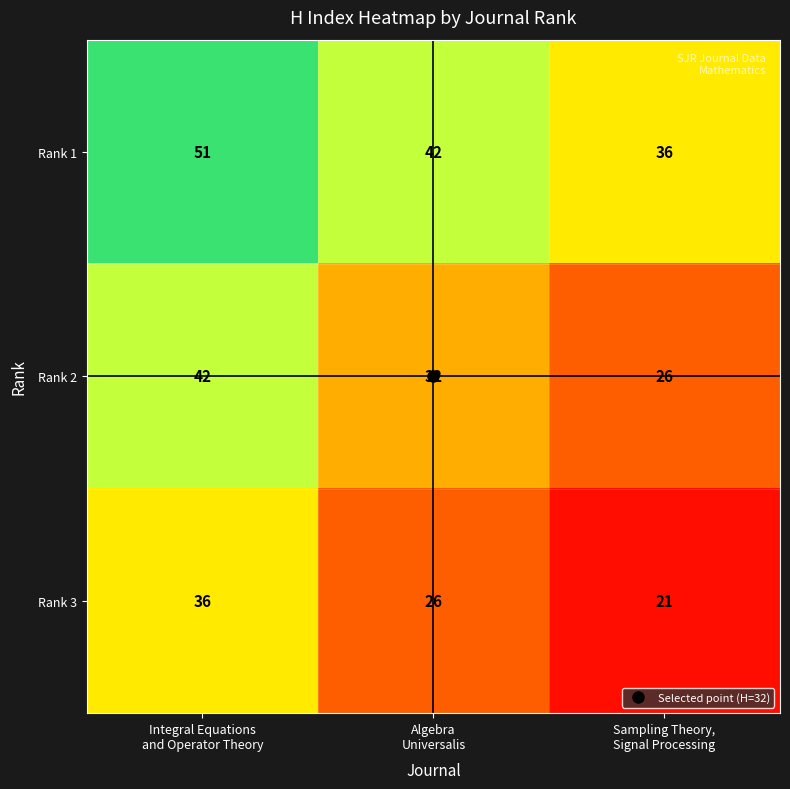

What is the sum of all Rank 1 values?

129